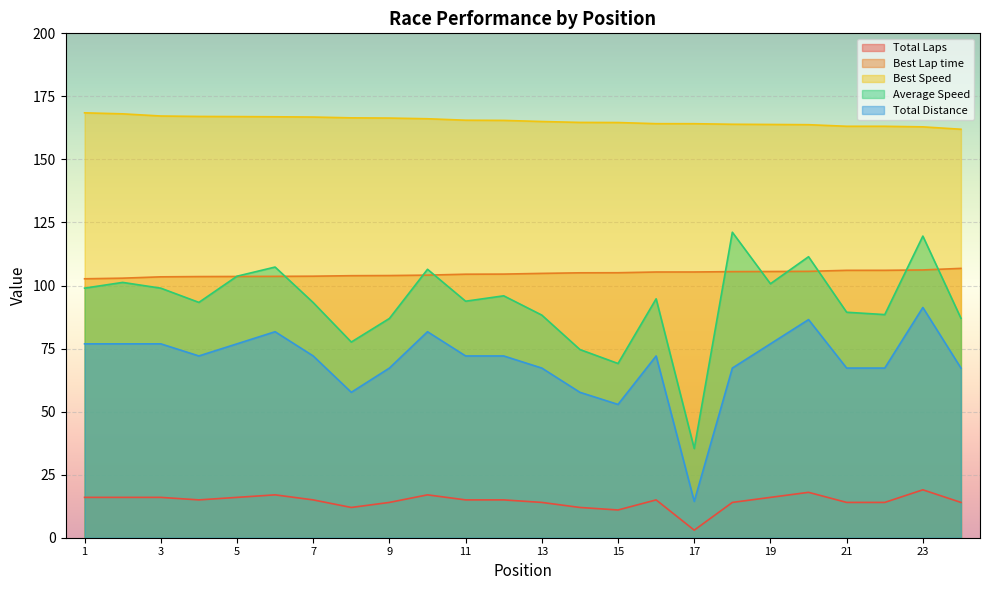

At which label is Best Speed closest to 165?

13